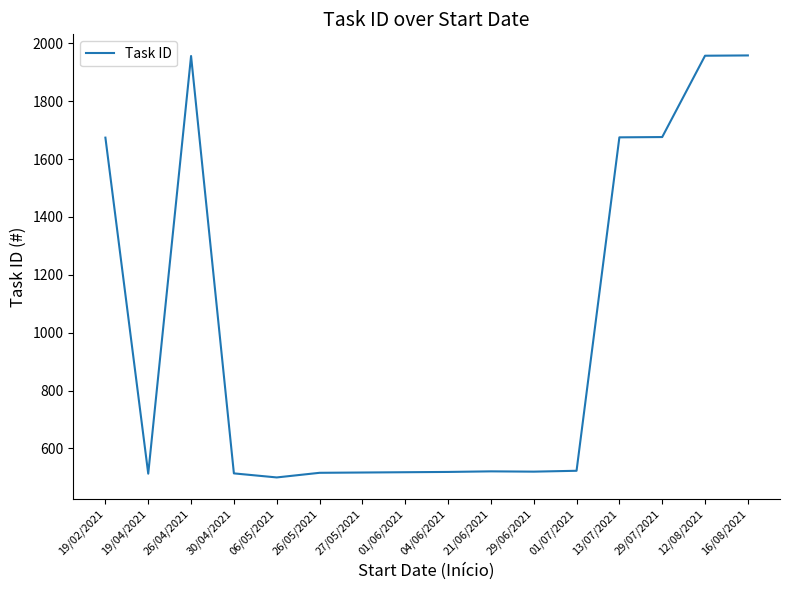

What is the smallest value displayed?

500